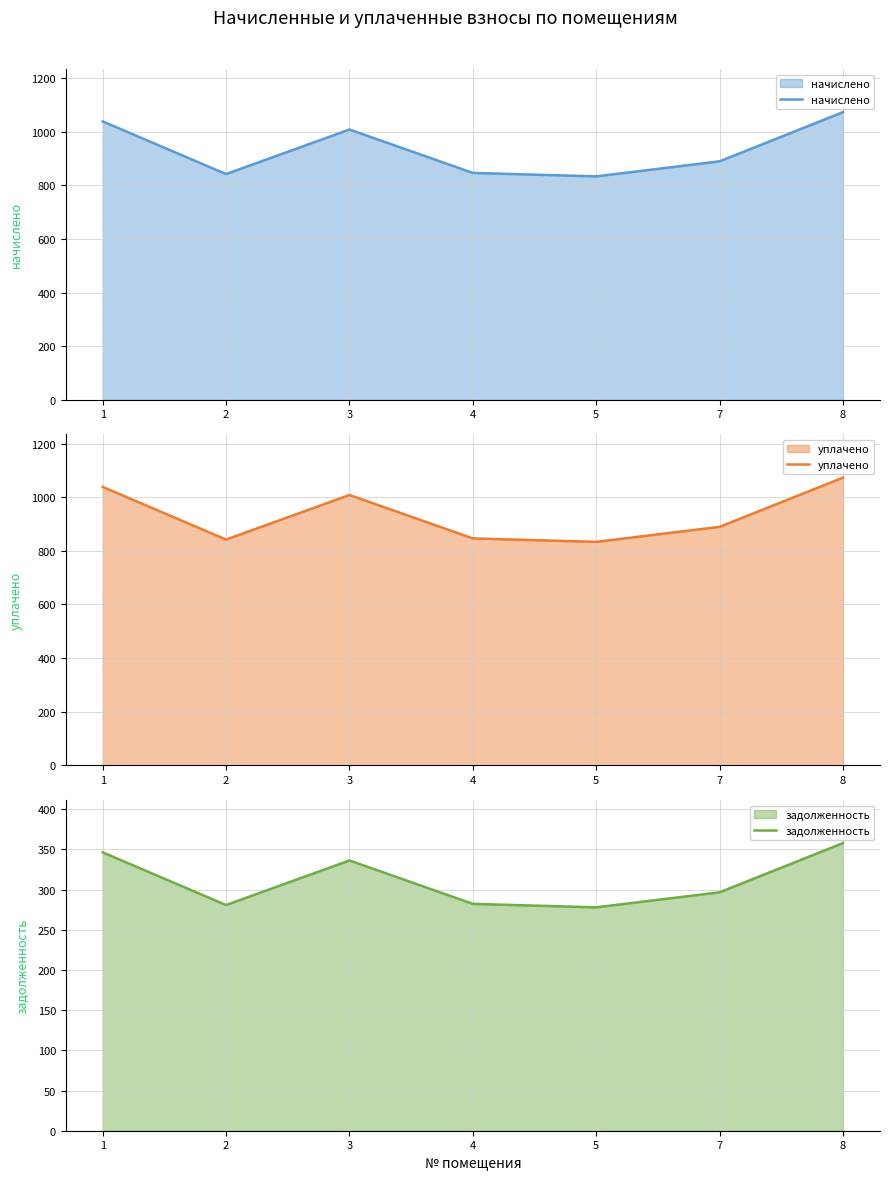

Between 2 and 8, which series saw the biggest shift?

начислено